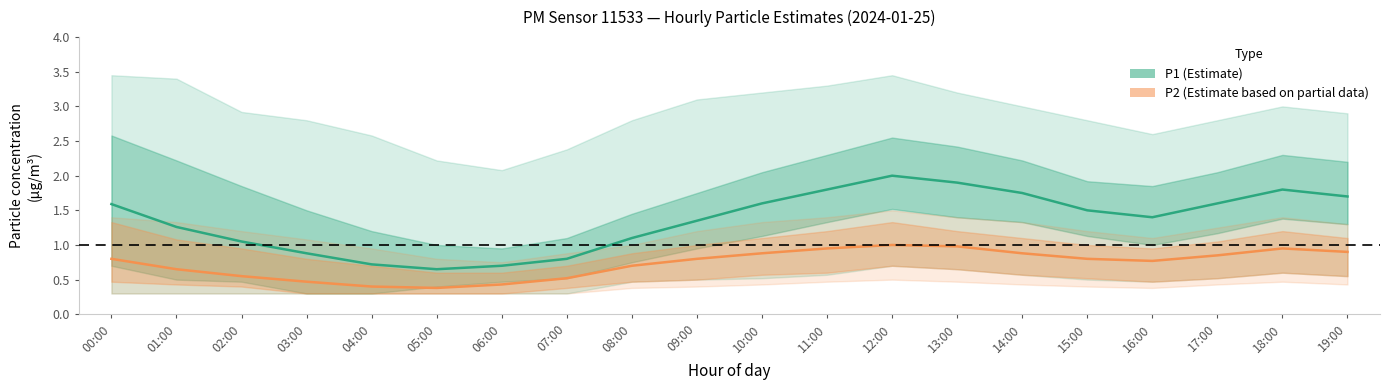

True or false: P1 (Estimate) and P2 (Estimate based on partial data) intersect in this chart.

False